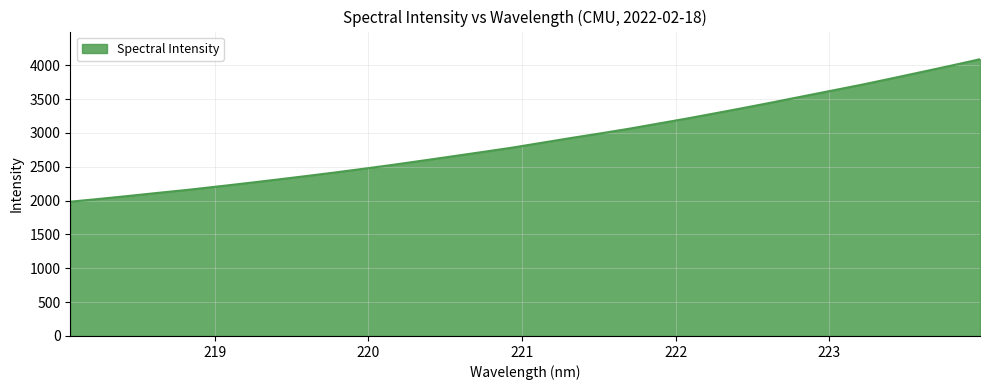

What is the greatest value displayed?

4089.6